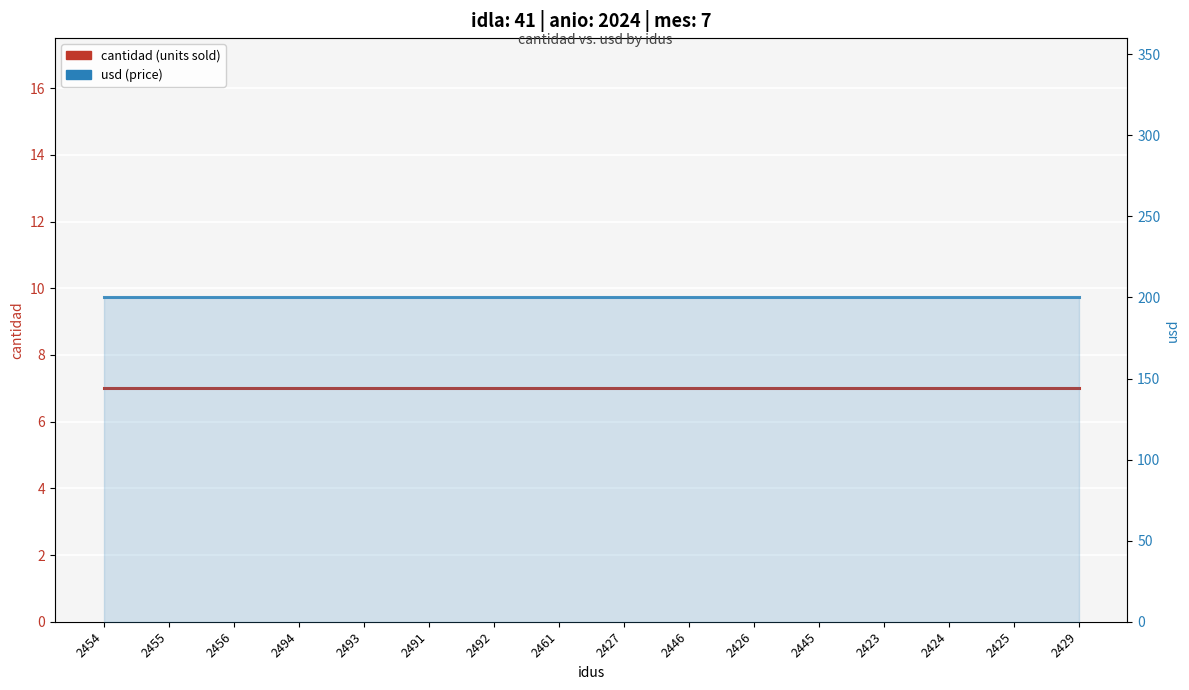

How many categories are shown in the chart?

16